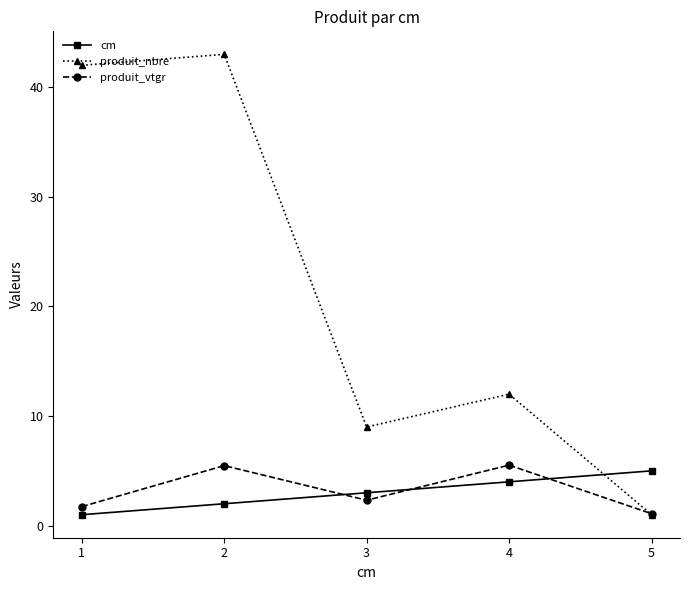

Reading left to right, extract all data points from this chart.

cm: 1=1.0	2=2.0	3=3.0	4=4.0	5=5.0
produit_nbre: 1=42.0	2=43.0	3=9.0	4=12.0	5=1.0
produit_vtgr: 1=1.7	2=5.5	3=2.3	4=5.5	5=1.1